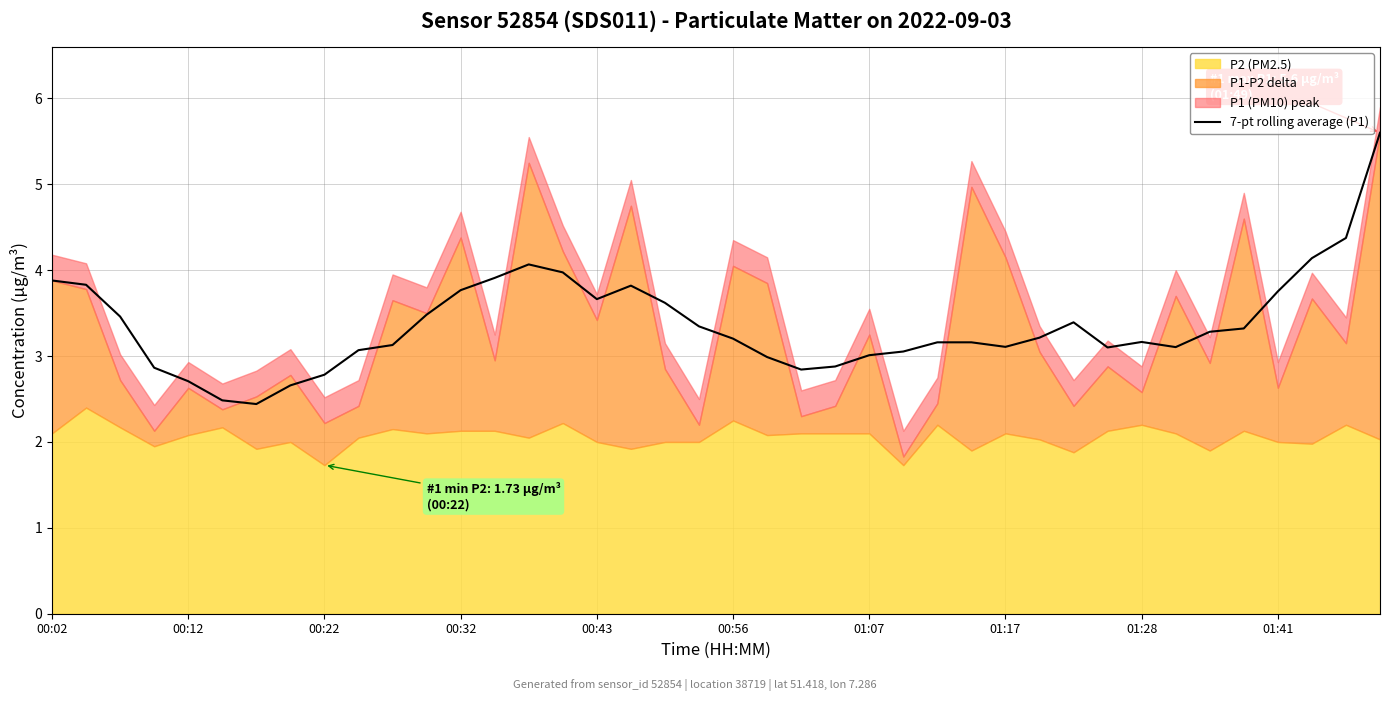

The chart shows a value of 3.4 at 30. True or false?

True